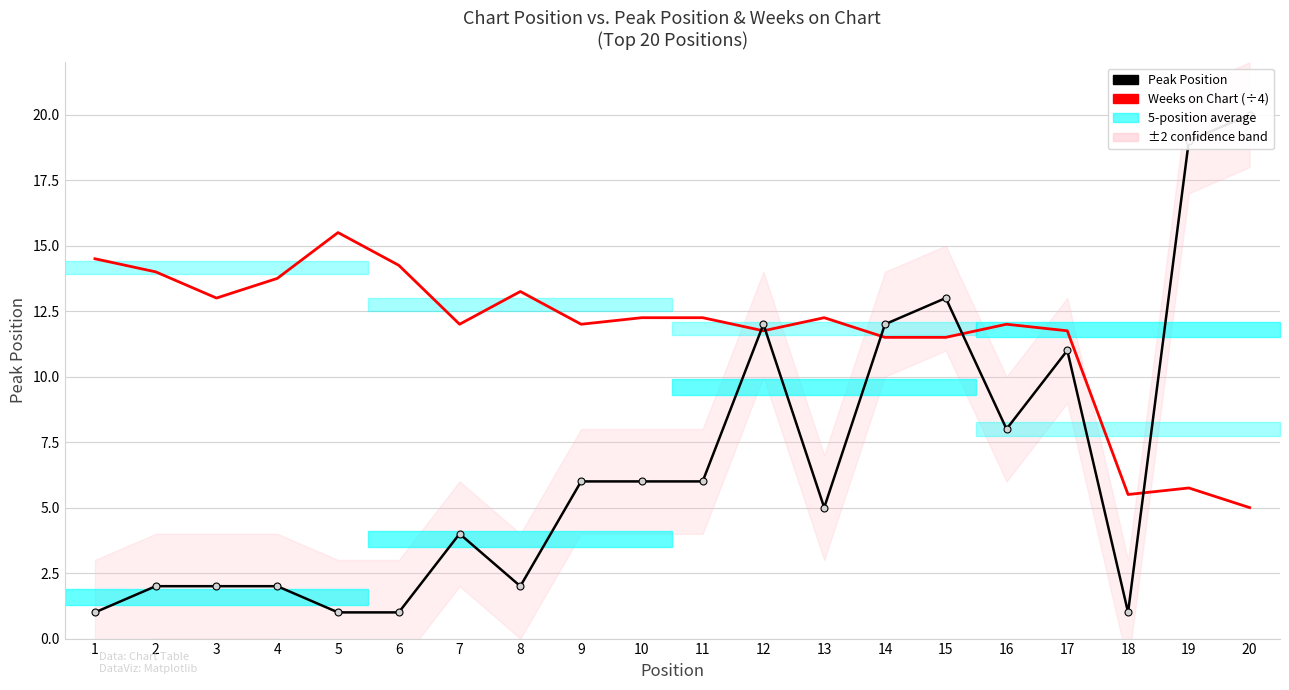

What is the average value of the Weeks on Chart (÷4) series?

11.7